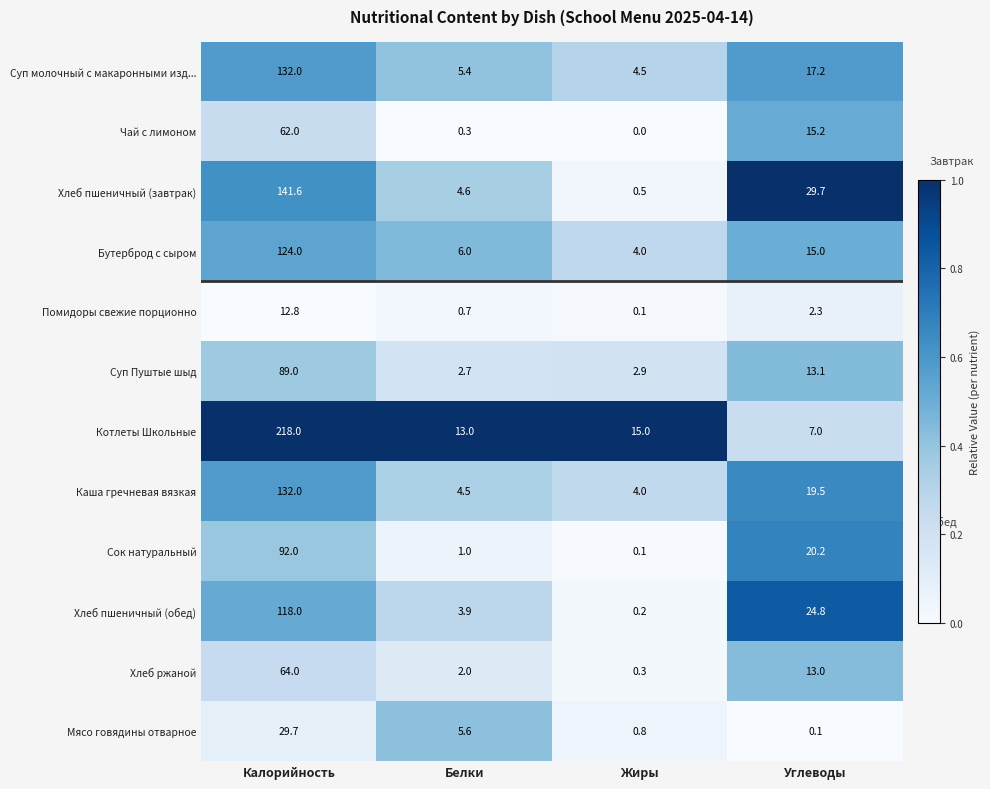

Rank the categories by Котлеты Школьные value from highest to lowest.

Калорийность, Жиры, Белки, Углеводы